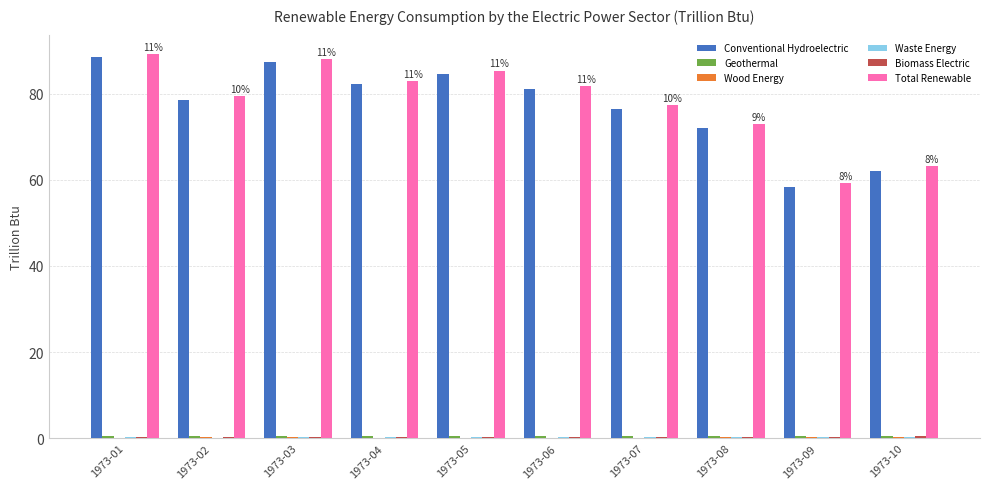

True or false: Conventional Hydroelectric has a value of 47.7 at 1973-06.

False